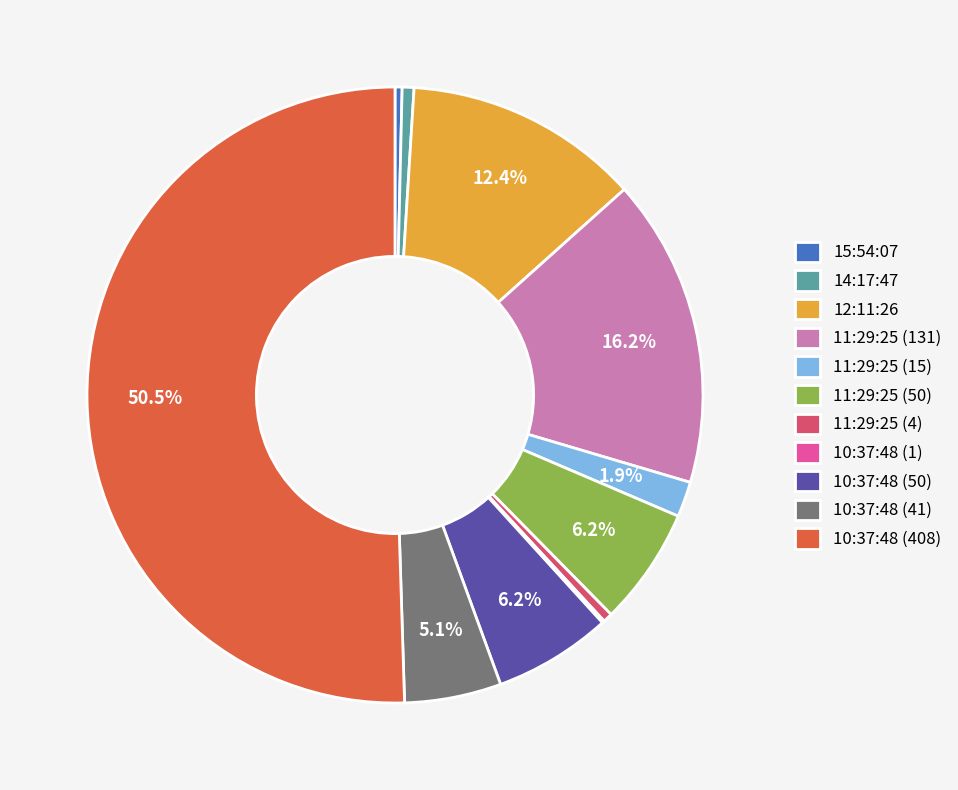

Between 11:29:25 (131) and 15:54:07, which is larger?

11:29:25 (131)